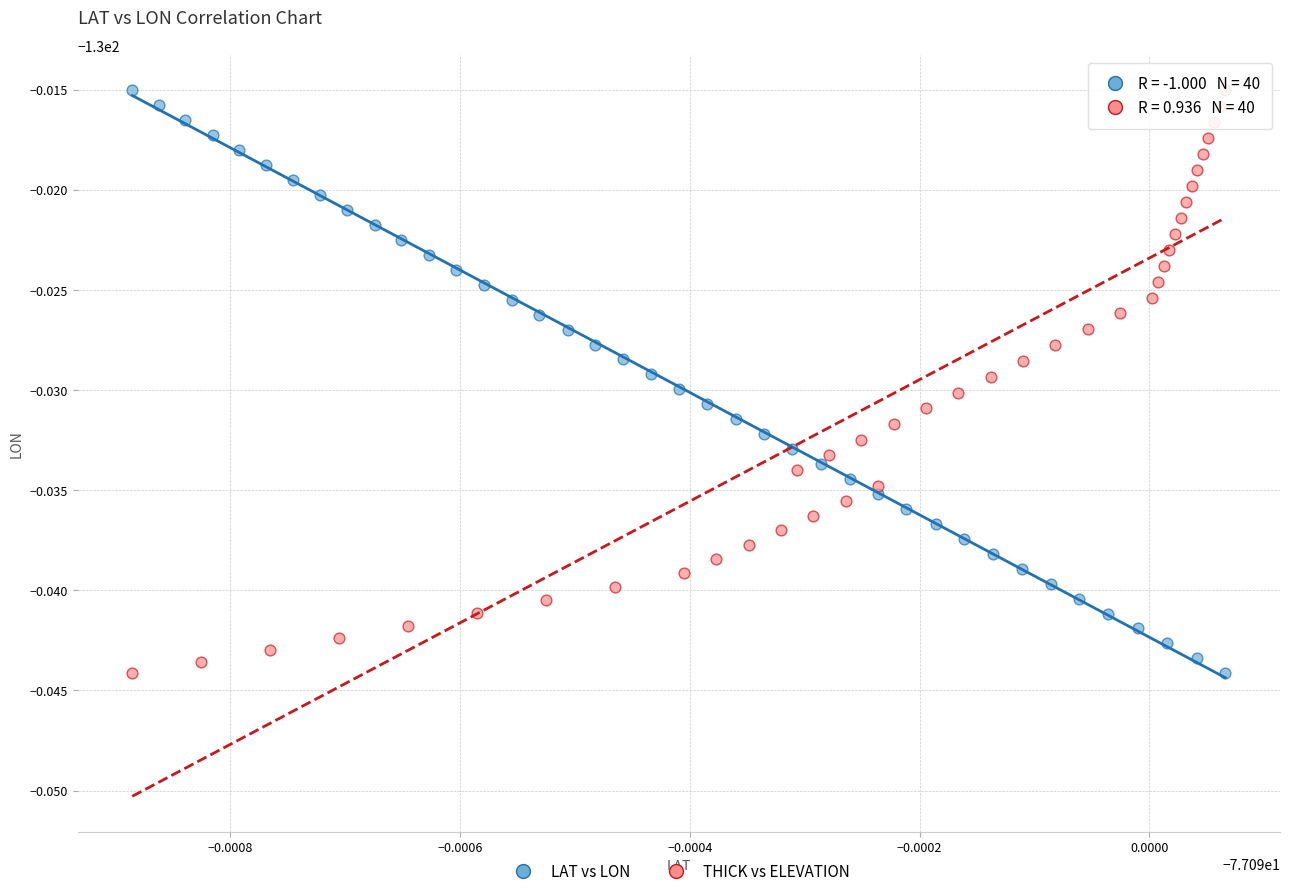

What are all the series names shown in the legend?

LAT vs LON, THICK vs ELEVATION